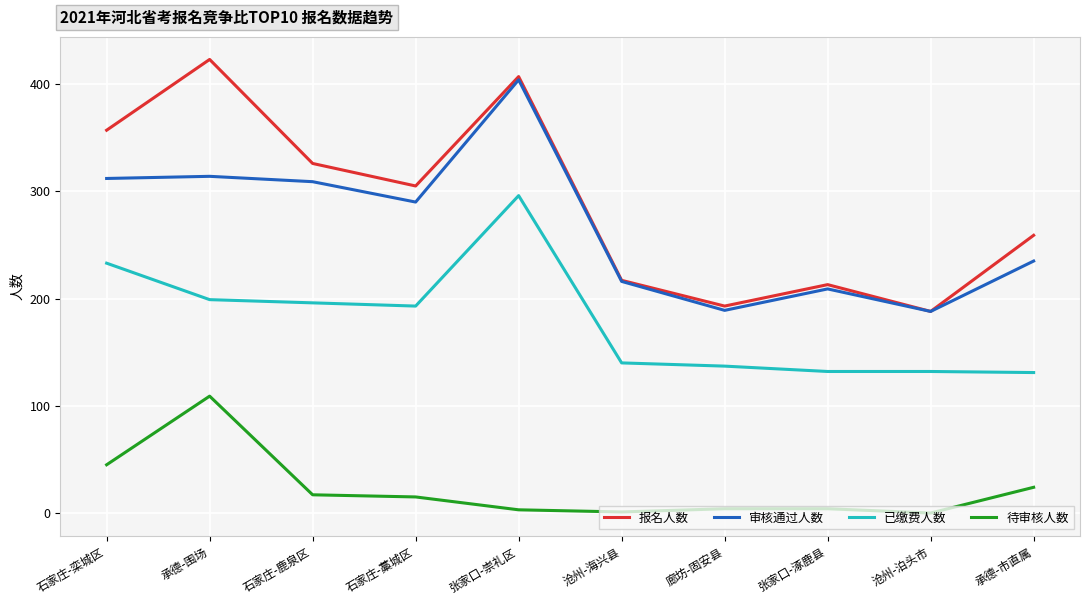

At which category does 报名人数 reach its first local peak?

承德-围场